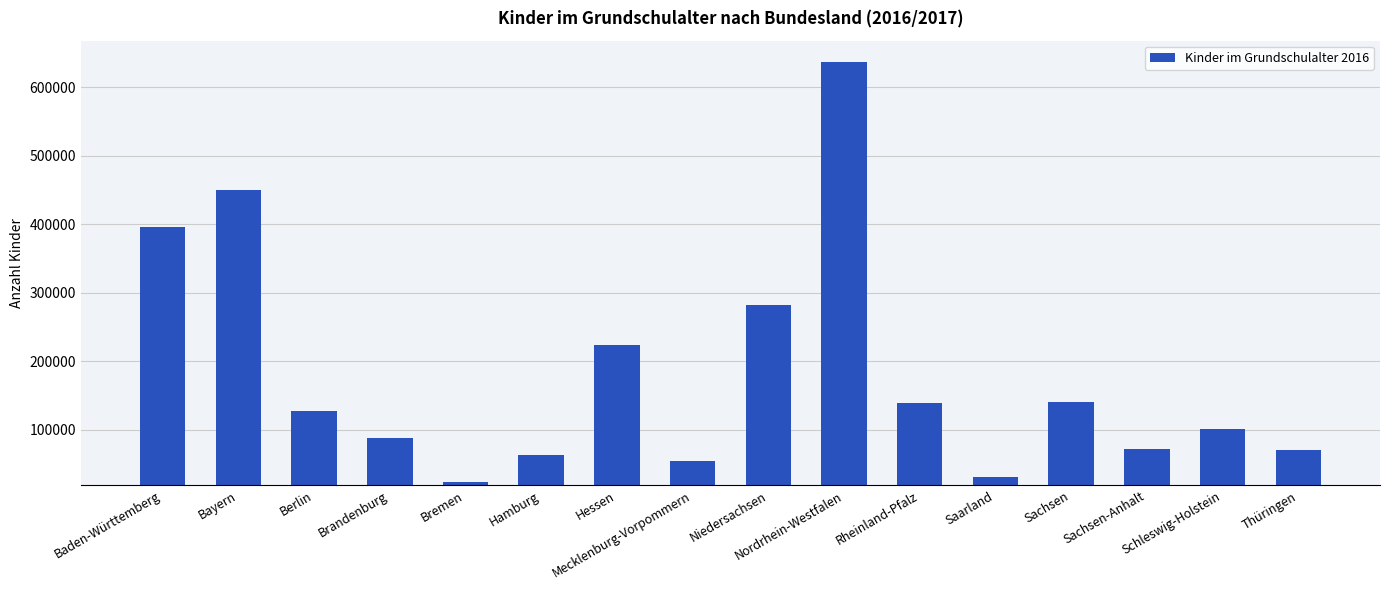

What is the difference between the maximum and minimum values?

612981.0